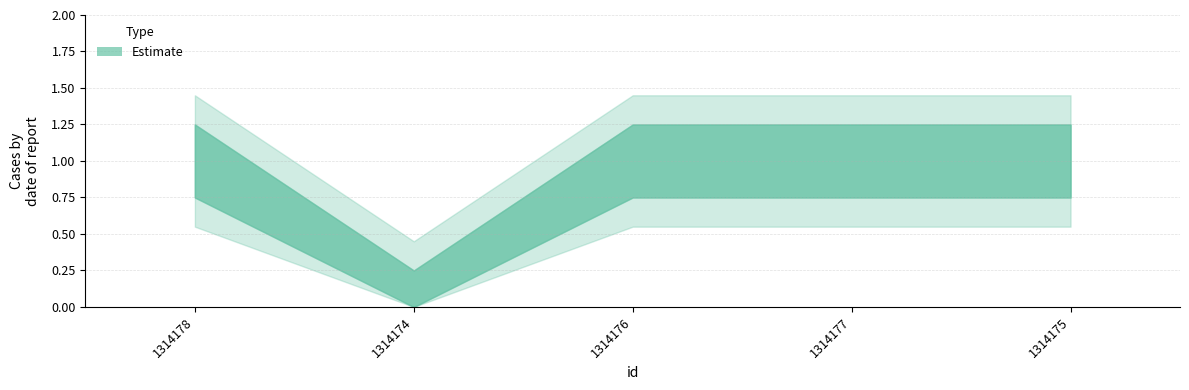

True or false: the data has more than 2 interior local peaks.

False